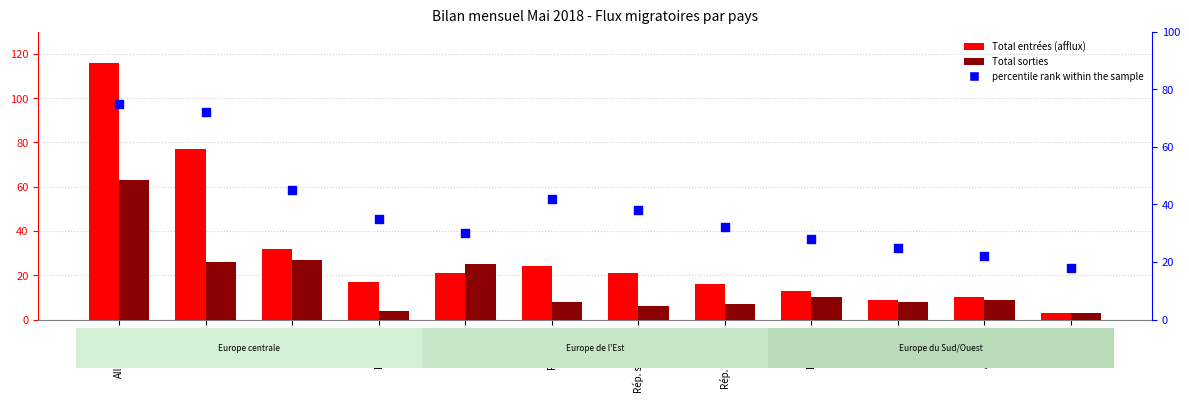

Is the value of Total sorties at Rép. tchèque greater than the value of Total entrées at Rép. tchèque?

No